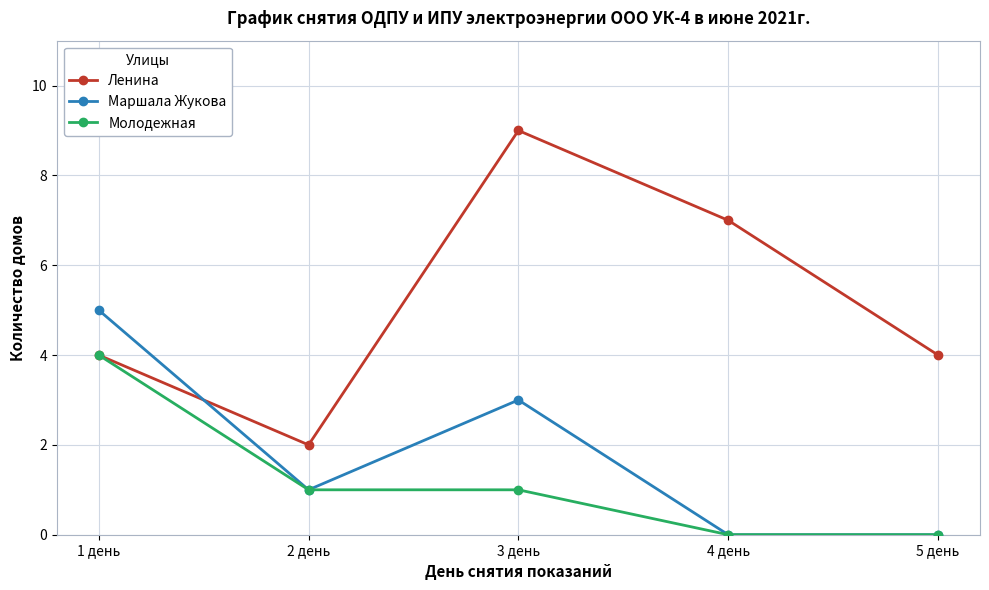

Which category has the highest value in the Маршала Жукова series?

1 день